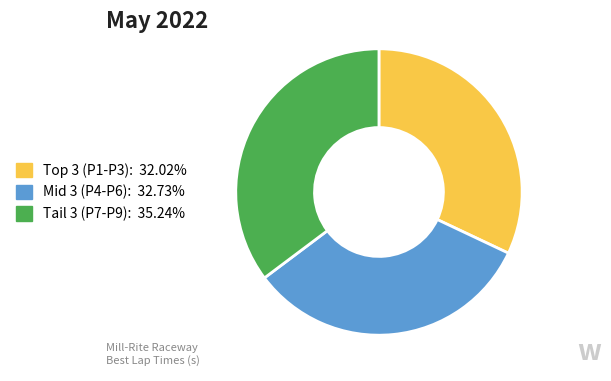

Is there any slice that represents more than half of the pie?

No